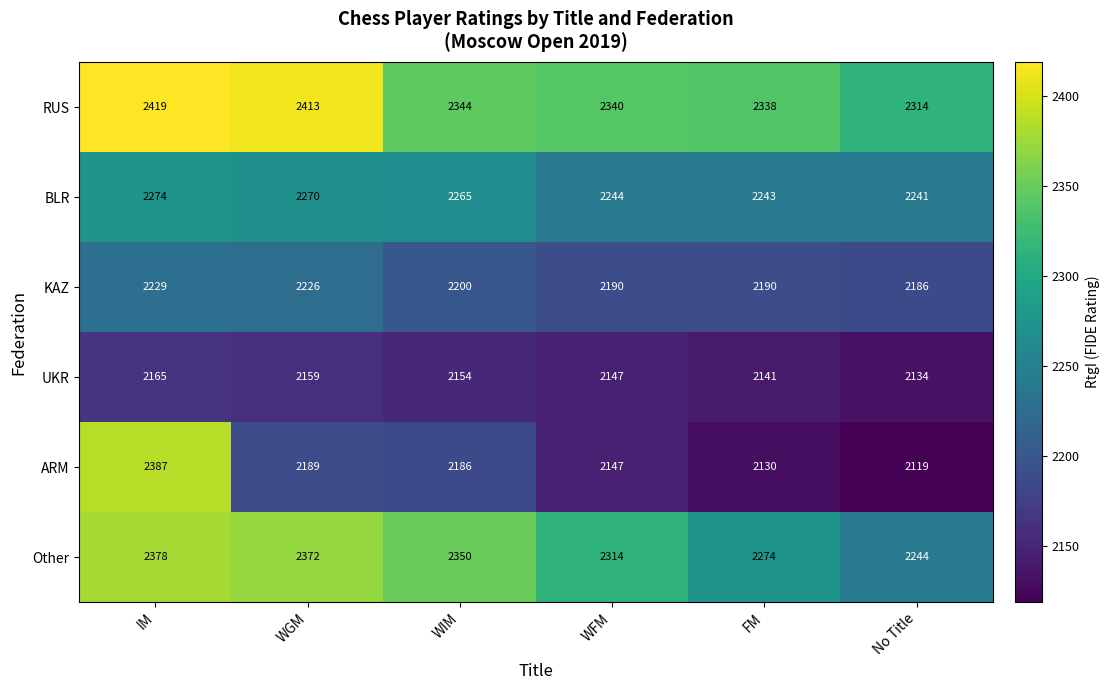

What is the difference between the maximum and minimum values in the ARM series?

268